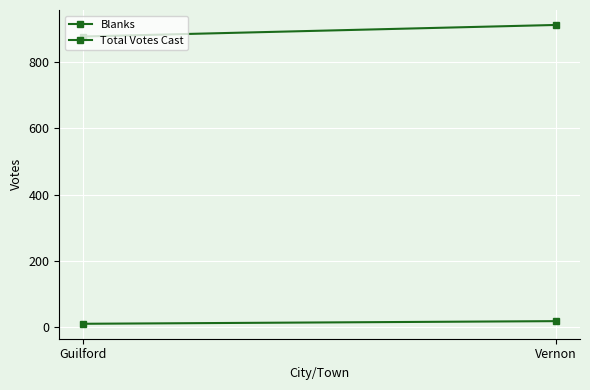

The Total Votes Cast series shows 406 at Guilford. True or false?

False